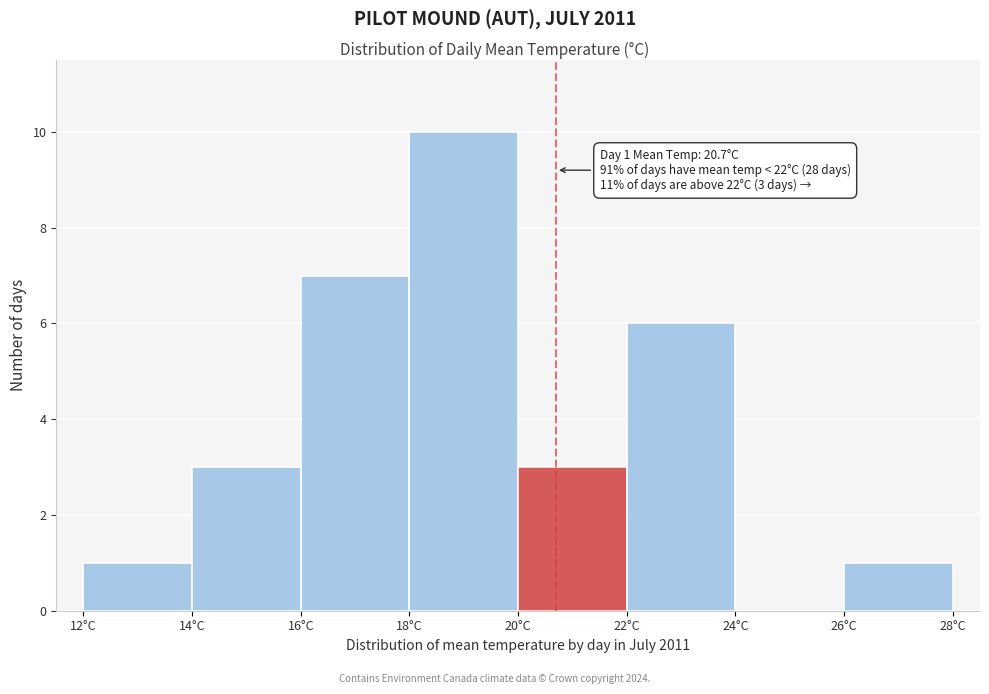

Over which range of the x-axis is the bar tallest?

18 to 20